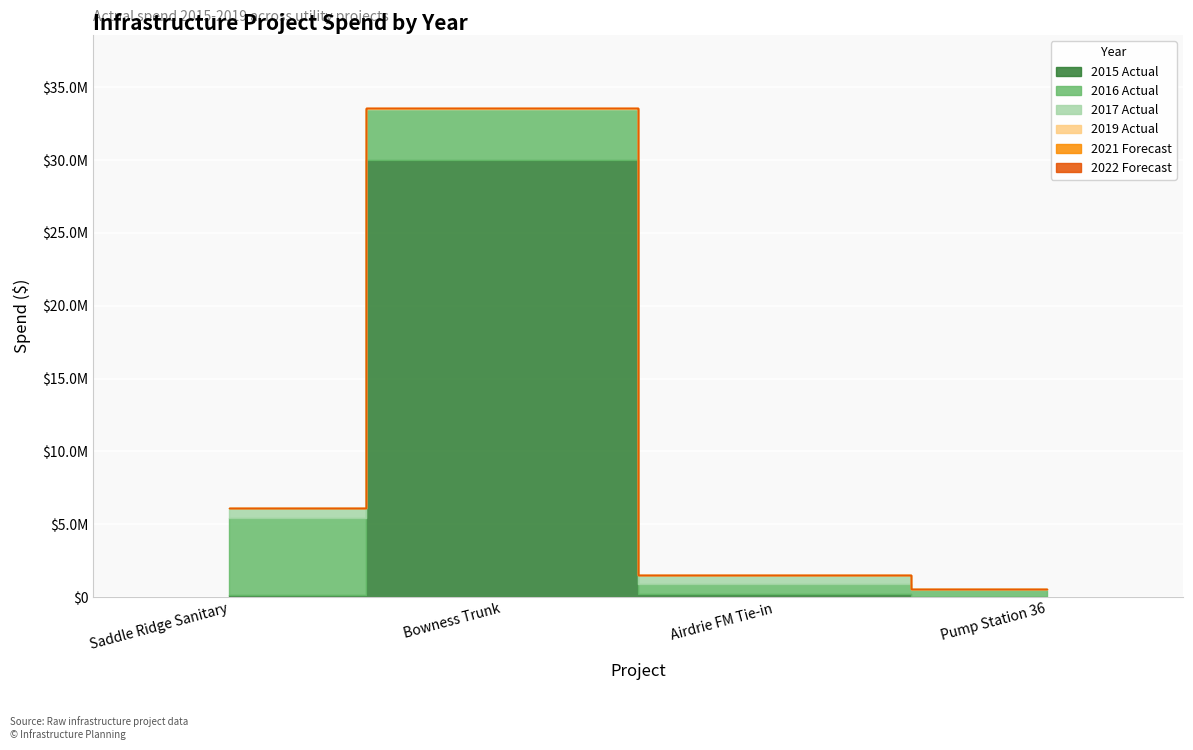

The 2021 Forecast series shows 0.0 at Airdrie FM Tie-in. True or false?

True